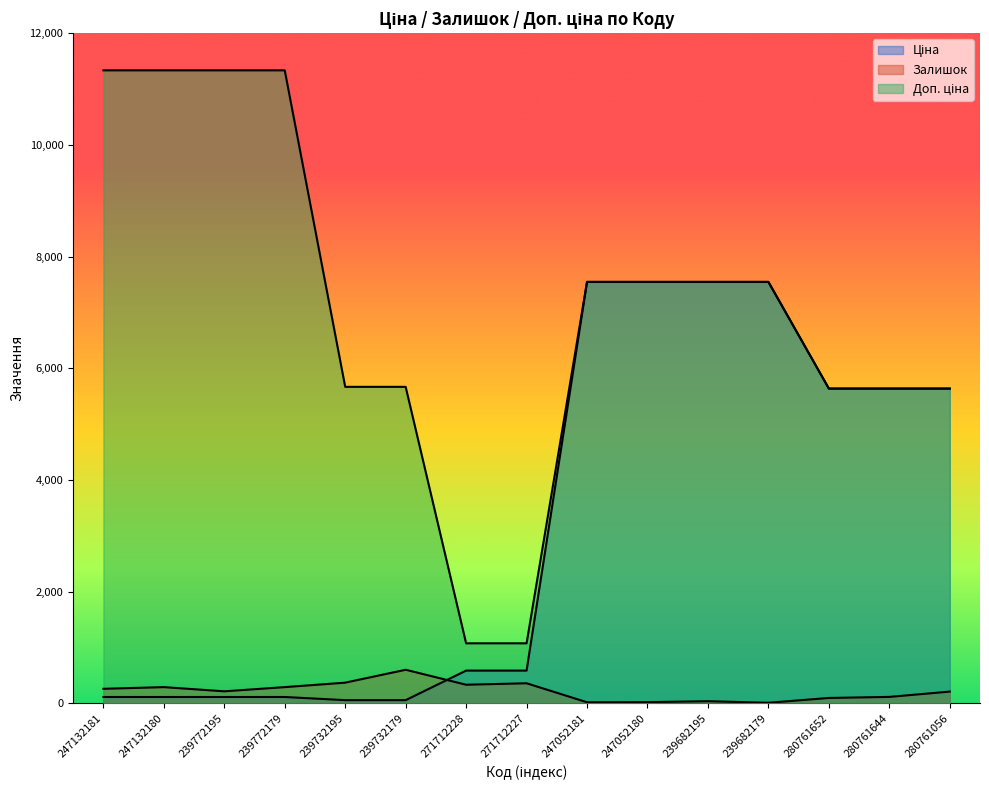

What is the label of the 2nd point from the left?

247132180